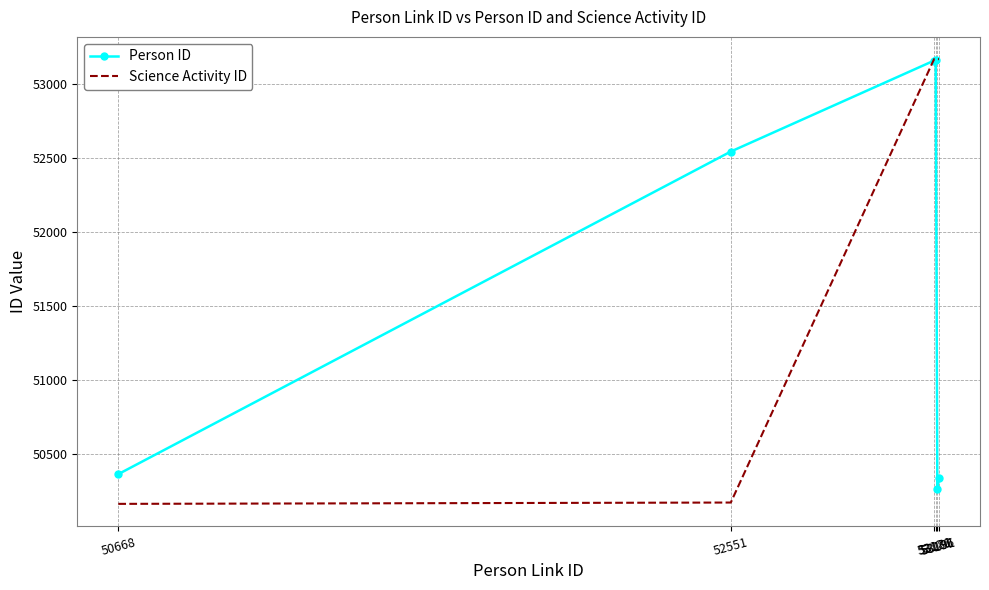

What is the sum of all Person ID values?

309843